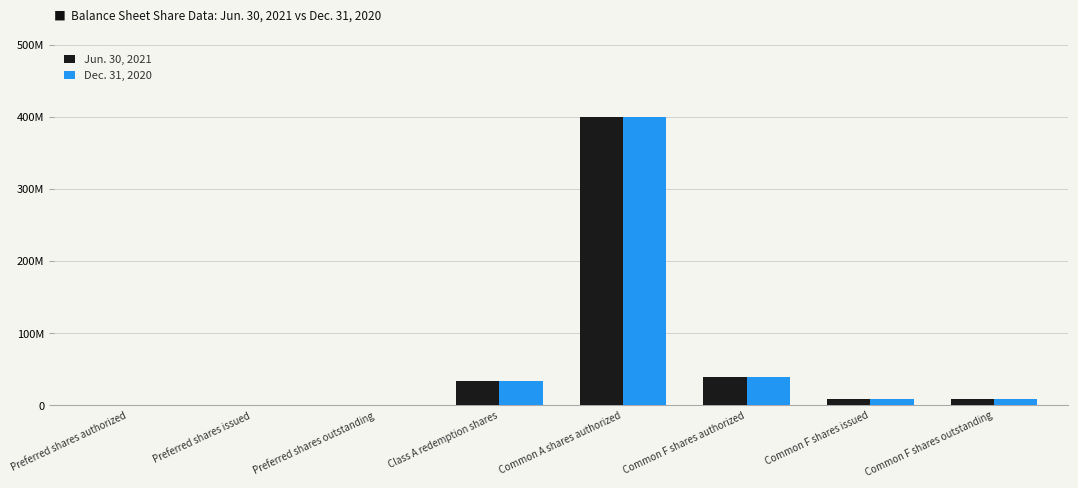

What is the sum of the Jun. 30, 2021 values at Class A redemption shares and Common F shares outstanding?

43125000